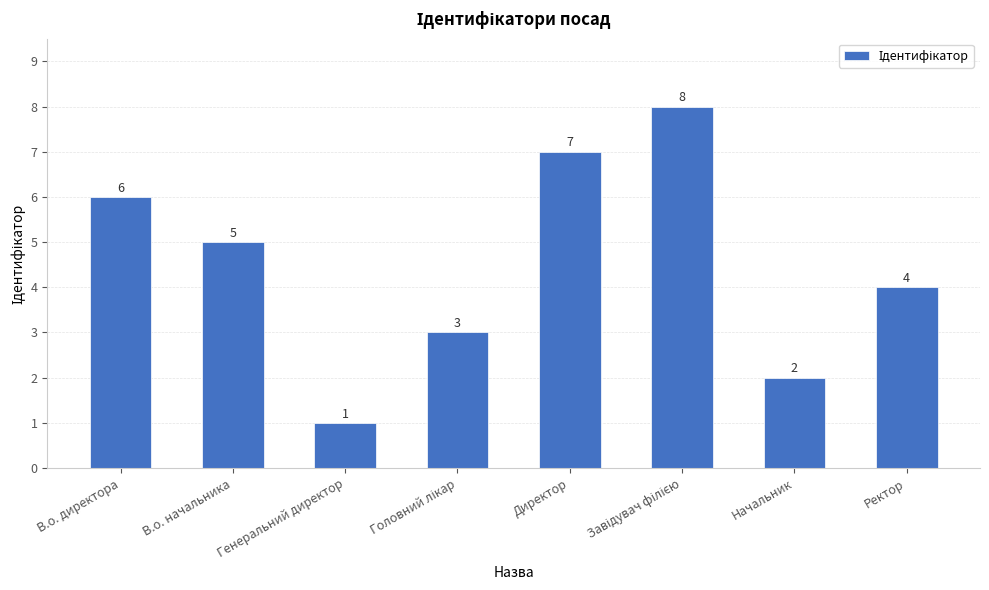

Between Генеральний директор and В.о. директора, which is larger?

В.о. директора